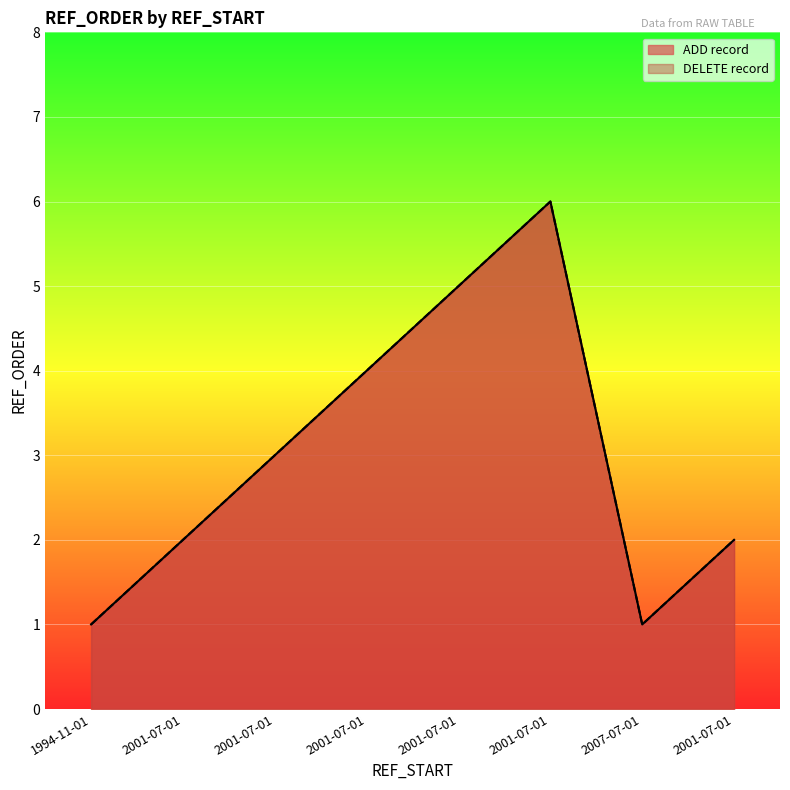

Reading left to right, transcribe all the data shown in this chart.

ADD record: 1994-11-01=1	2001-07-01=2	2001-07-01=3	2001-07-01=4	2001-07-01=5	2001-07-01=6	2007-07-01=1	2001-07-01=2
DELETE record: 1994-11-01=1	2001-07-01=2	2001-07-01=3	2001-07-01=4	2001-07-01=5	2001-07-01=6	2007-07-01=1	2001-07-01=2